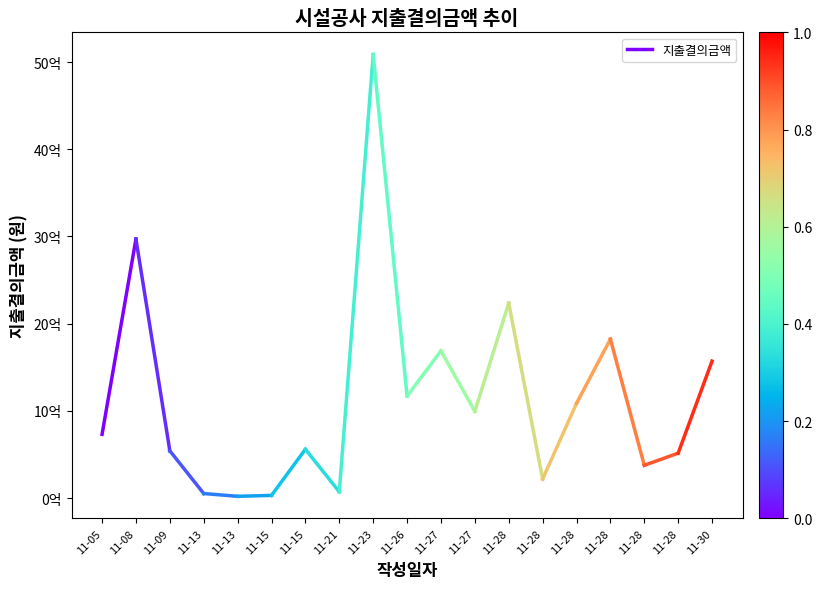

Which has a higher value, 11-05 or 11-08?

11-08